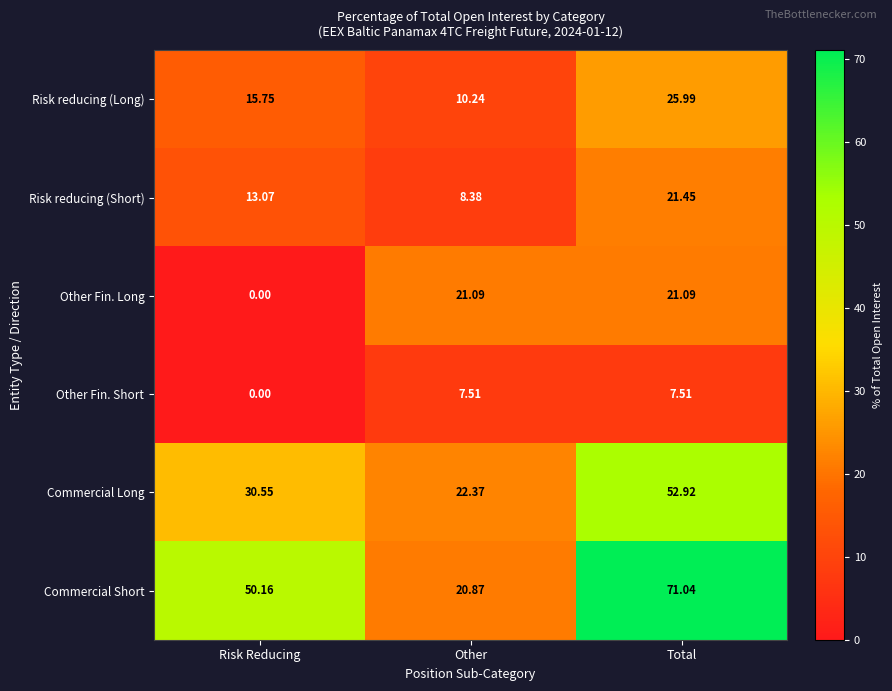

At which category does the chart reach its minimum across all series?

Risk Reducing